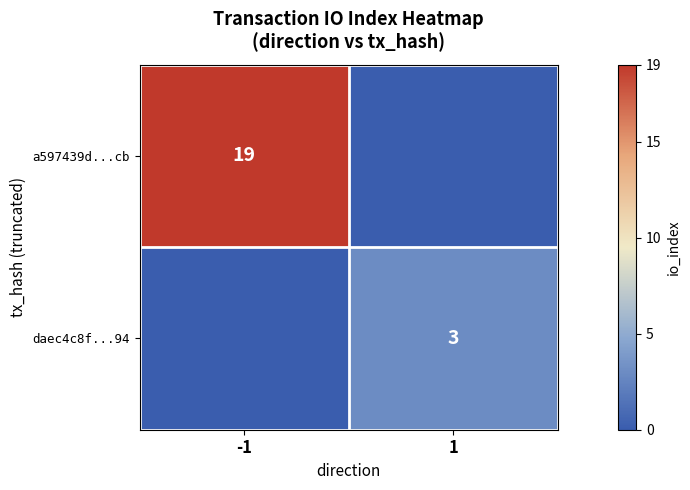

True or false: daec4c8f...94 has a value of 3 at 1.

True